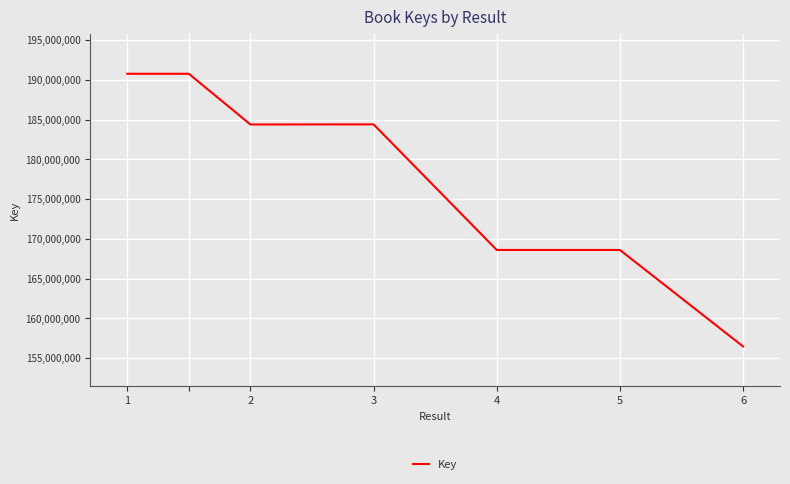

What is the greatest value displayed?

190781807